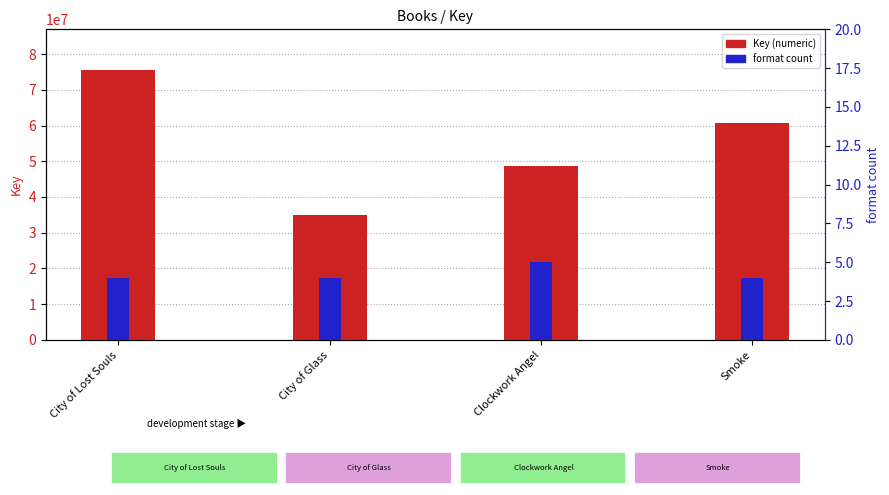

Is it true that Key equals 31060347 at Smoke?

False